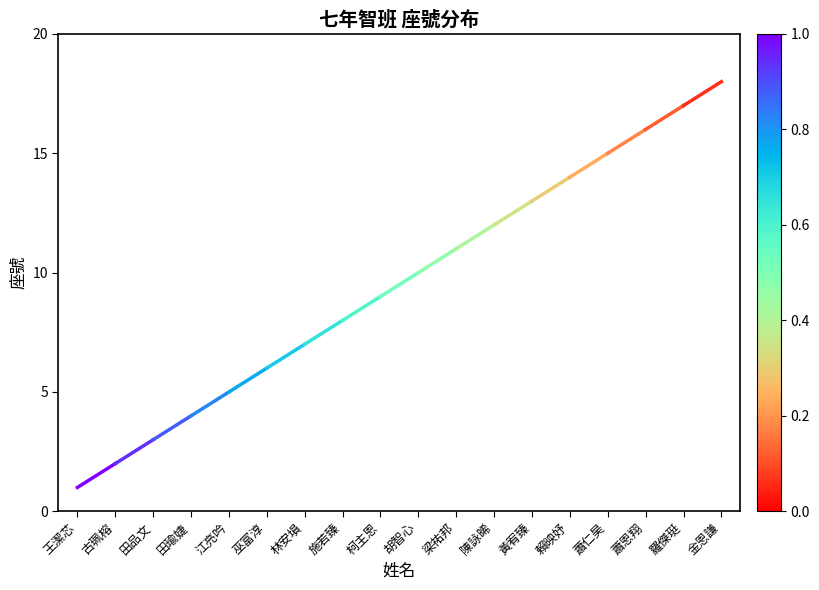

What is the greatest value displayed?

18